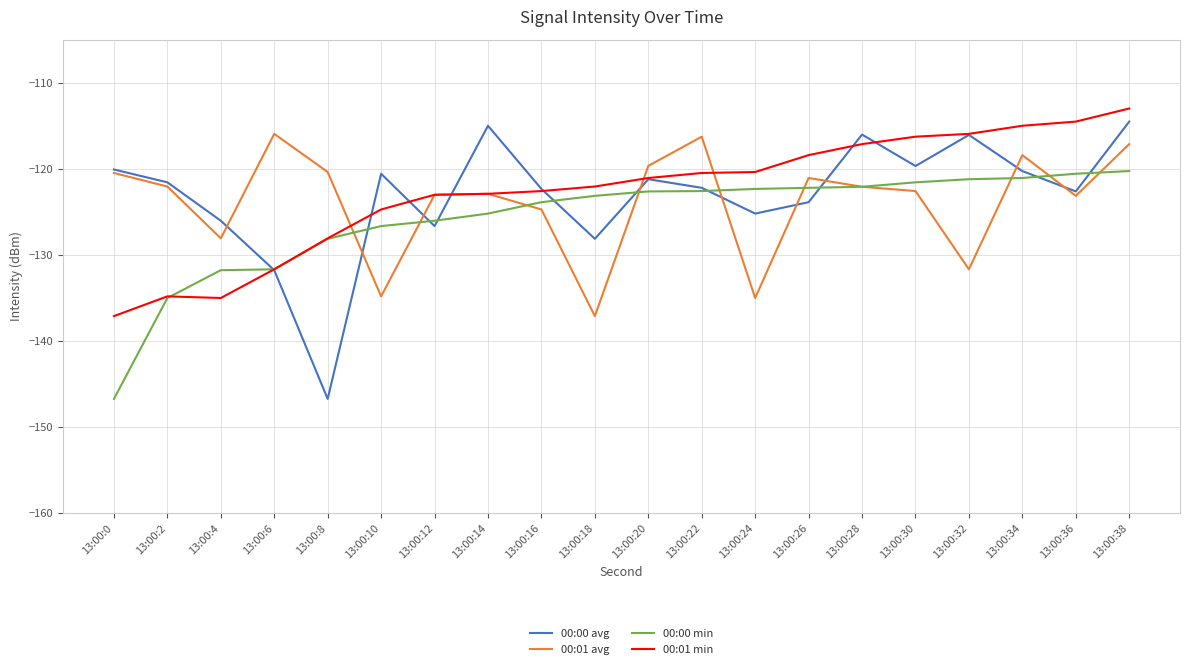

What is the sum of the 00:01 avg values at 13:00:26 and 13:00:32?

-252.8